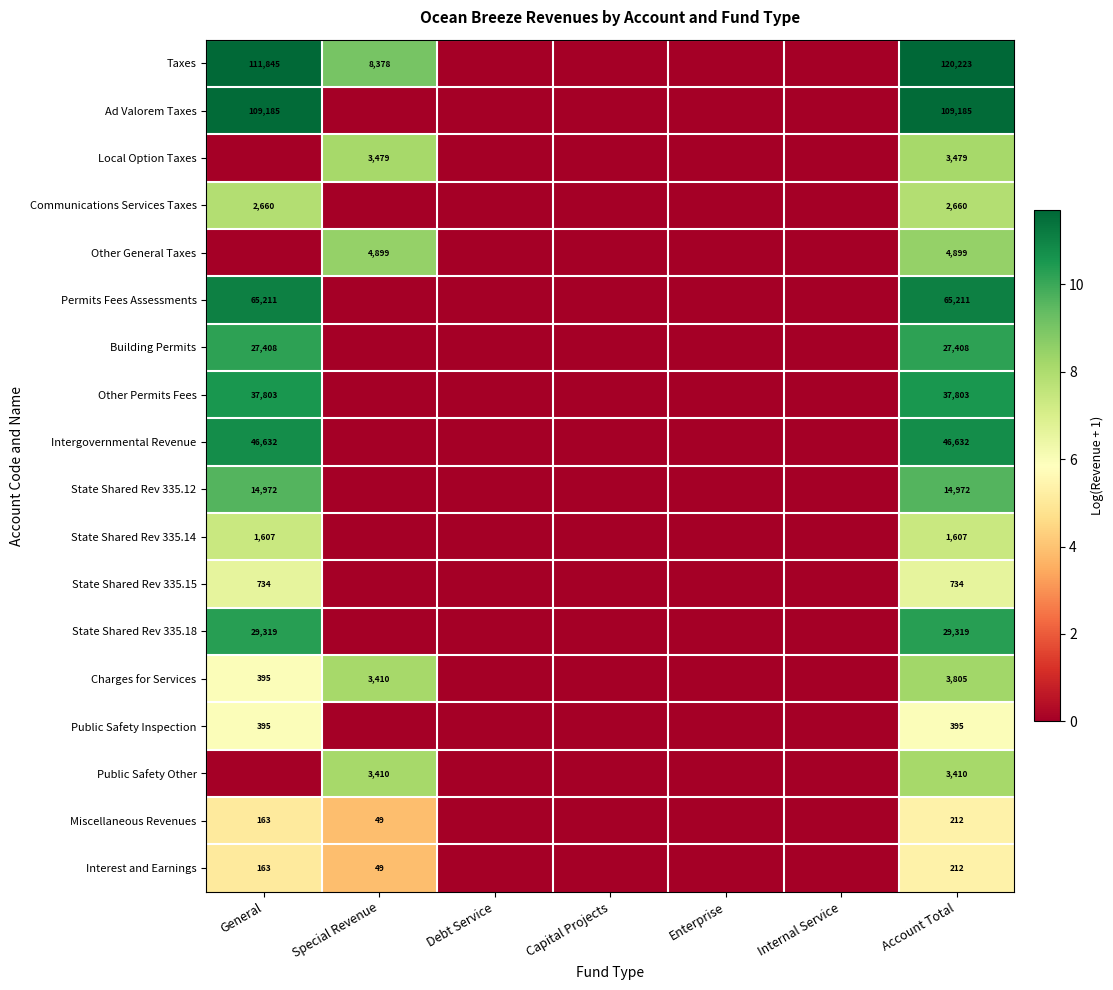

True or false: State Shared Rev 335.12 has a value of 22572 at General.

False